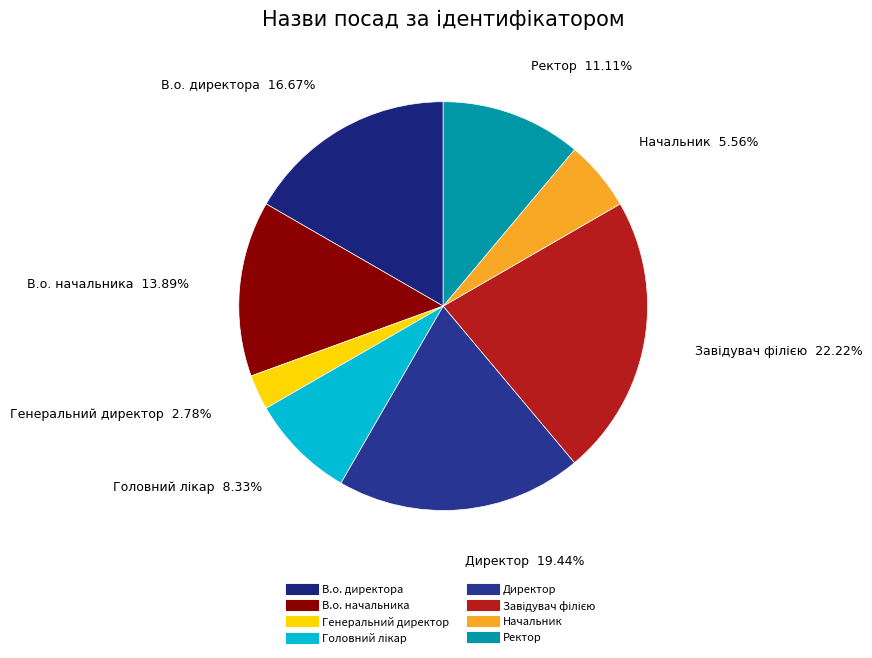

Is it true that В.о. директора is 23% of the pie?

False